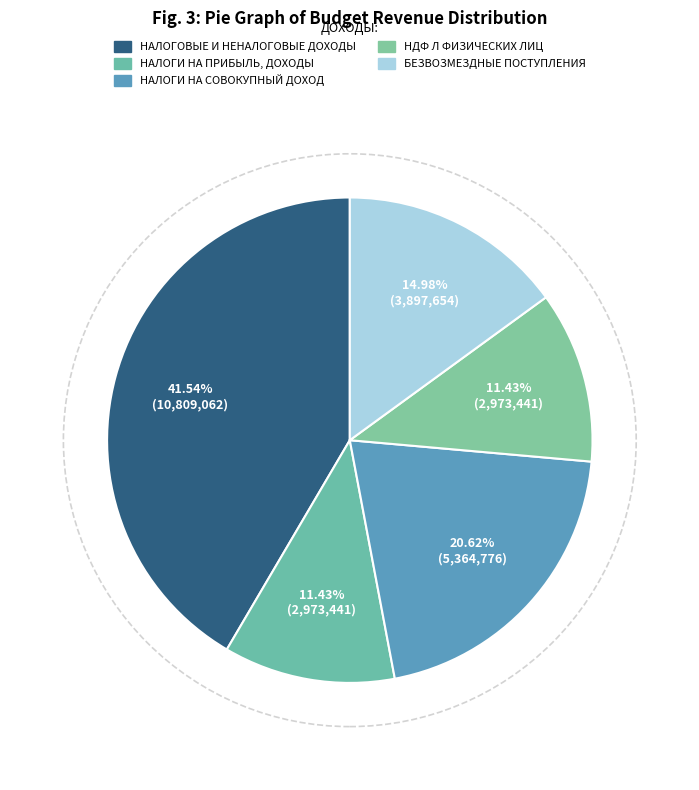

Which slice is the smallest?

НАЛОГИ НА ПРИБЫЛЬ, ДОХОДЫ